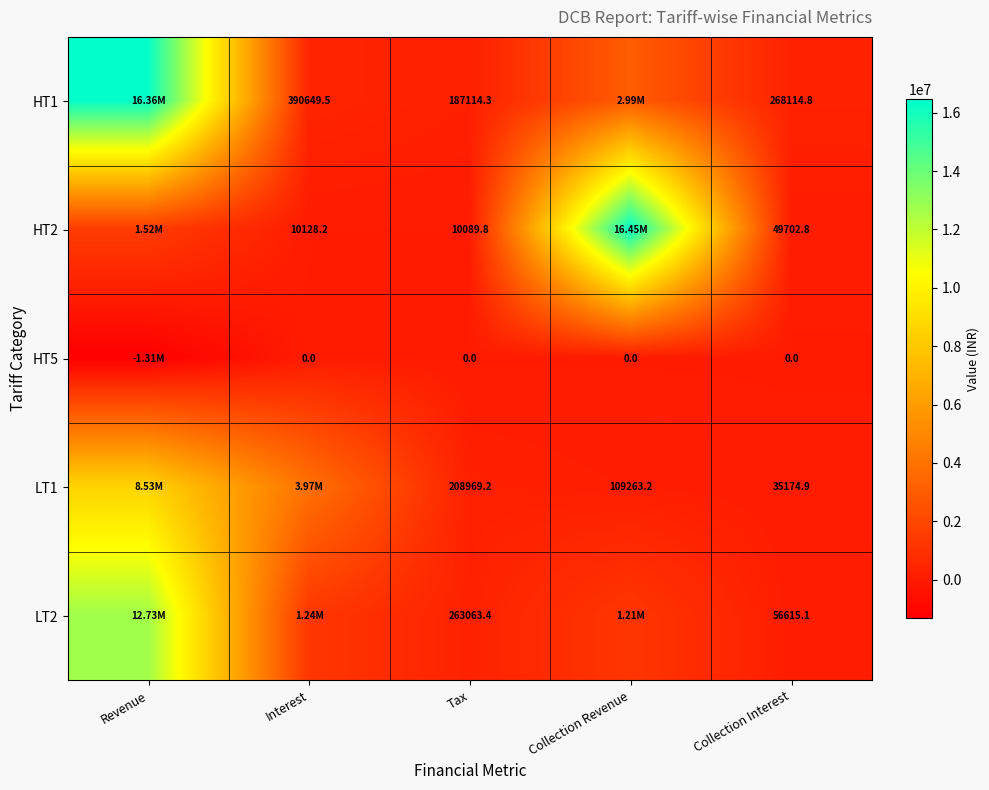

What is the spread (max minus min) of values at Tax?

263063.4